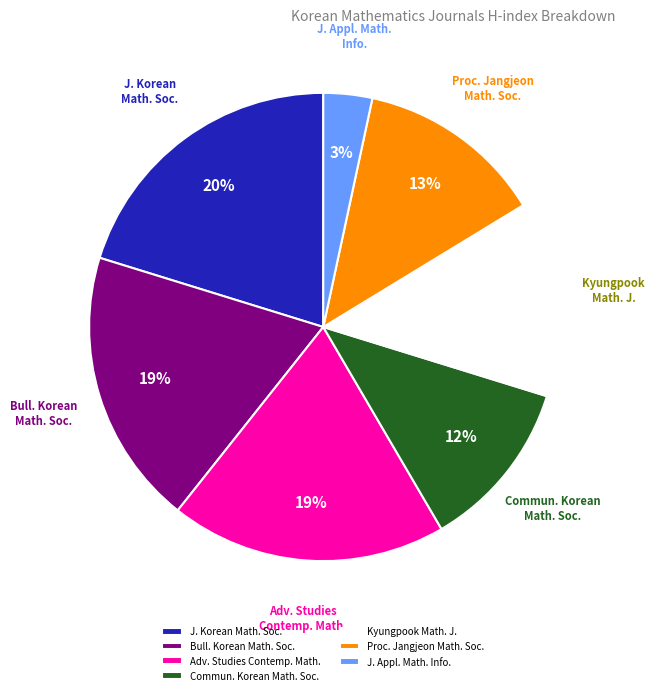

Do Bull. Korean Math. Soc. and Kyungpook Math. J. together represent more than half of the pie?

No